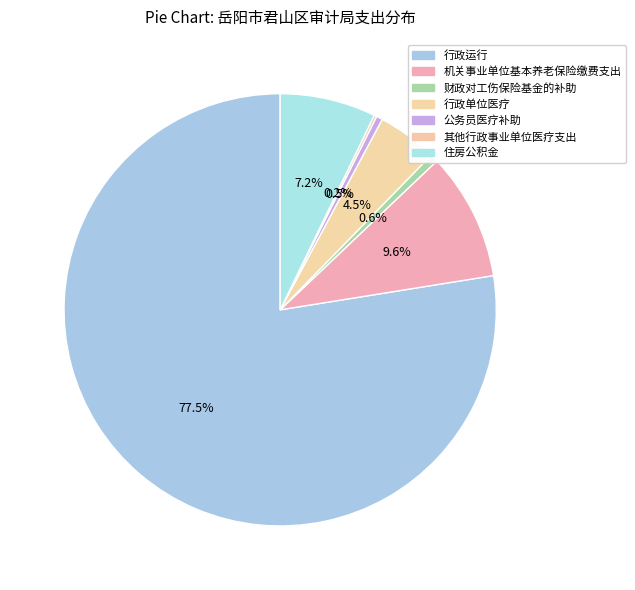

True or false: 其他行政事业单位医疗支出 accounts for 0% of the total.

True